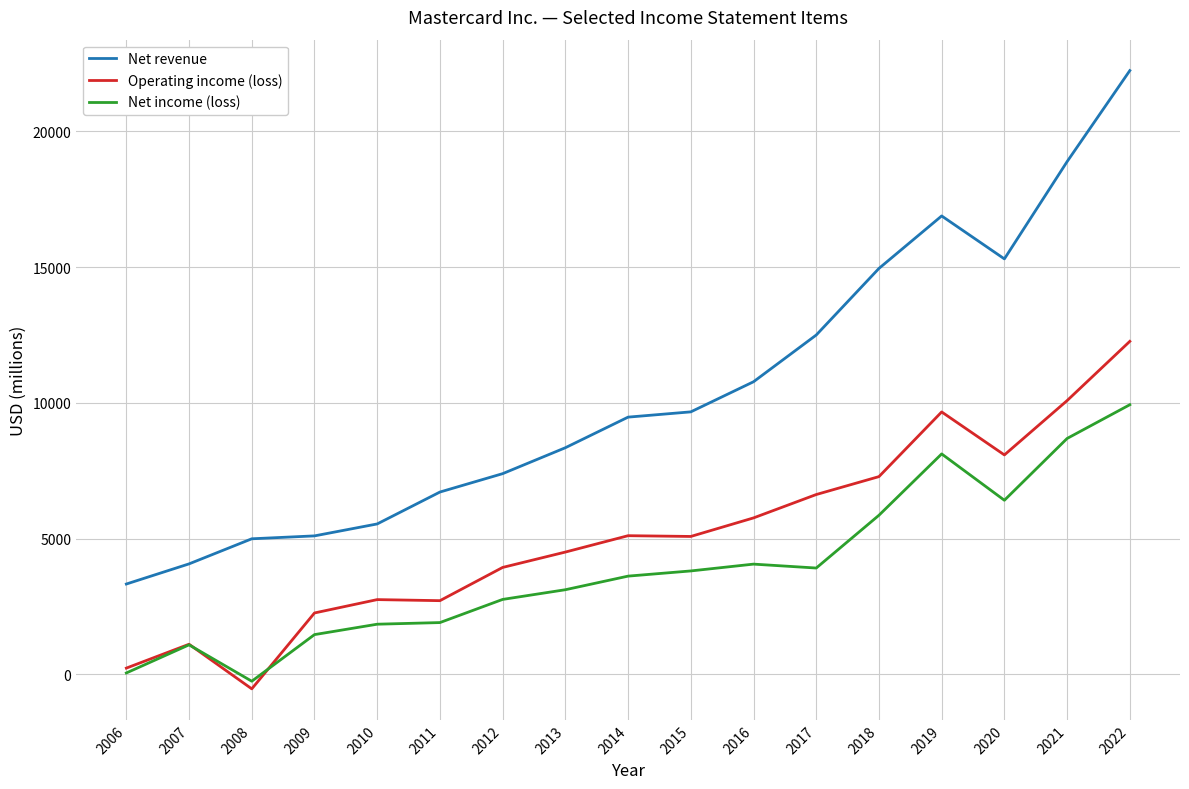

Which series has the largest range (max minus min)?

Net revenue